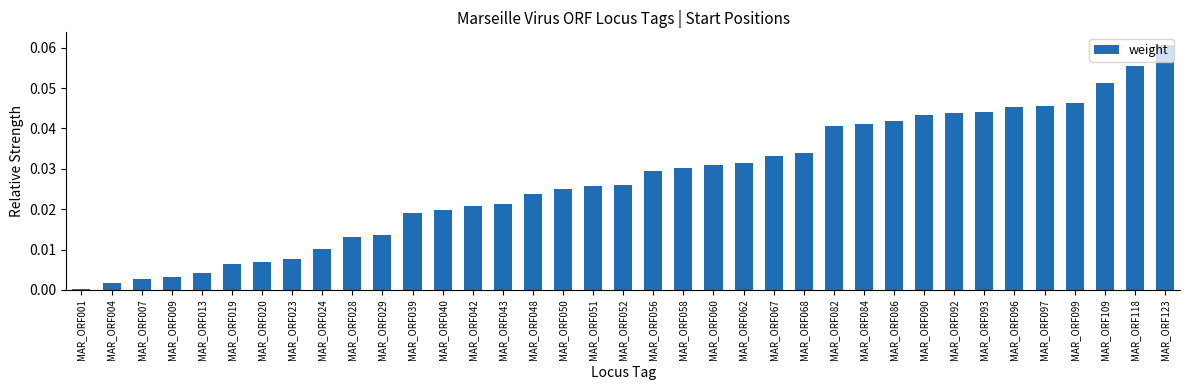

What is the sum of all values?

1.0